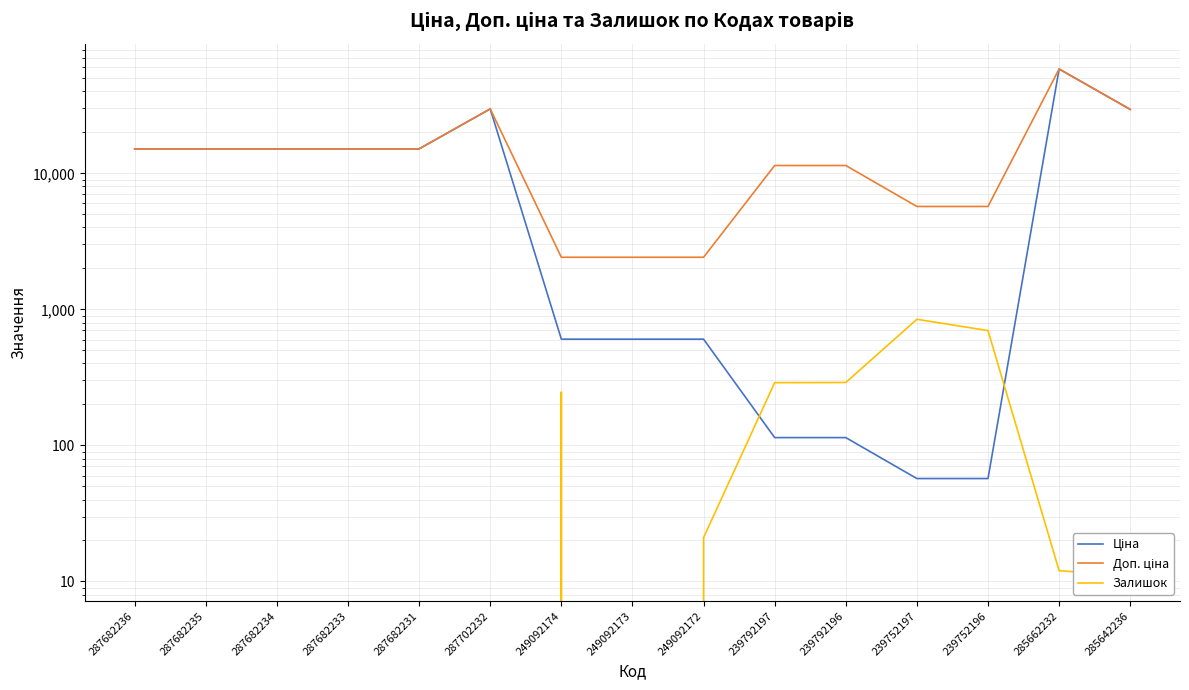

Where is the first local maximum for Доп. ціна?

287702232